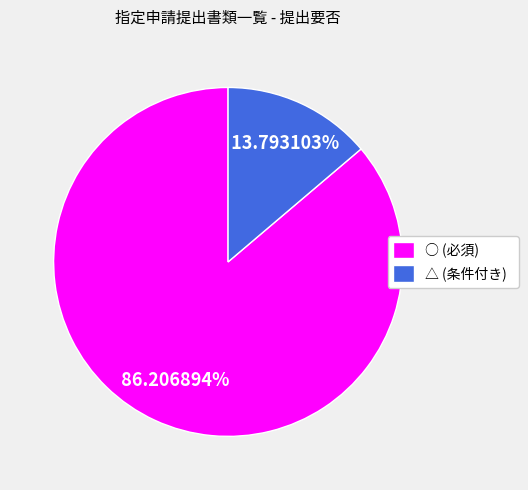

Between ○ (必須) and △ (条件付き), which is larger?

○ (必須)